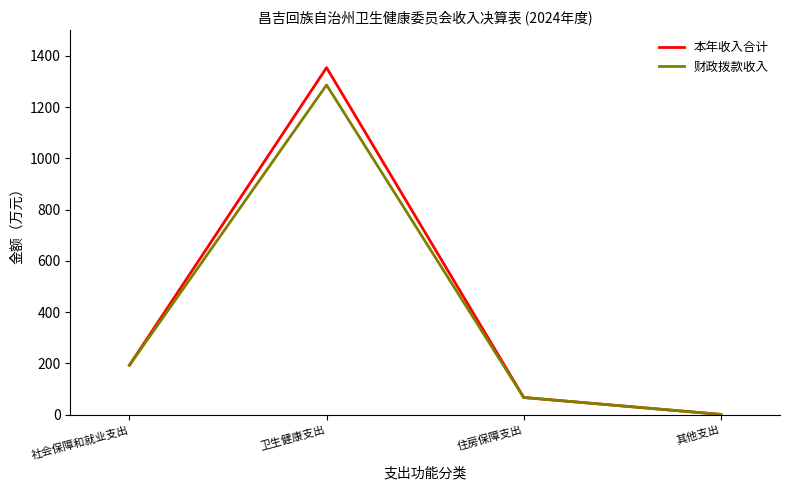

How many lines are shown in the chart?

2